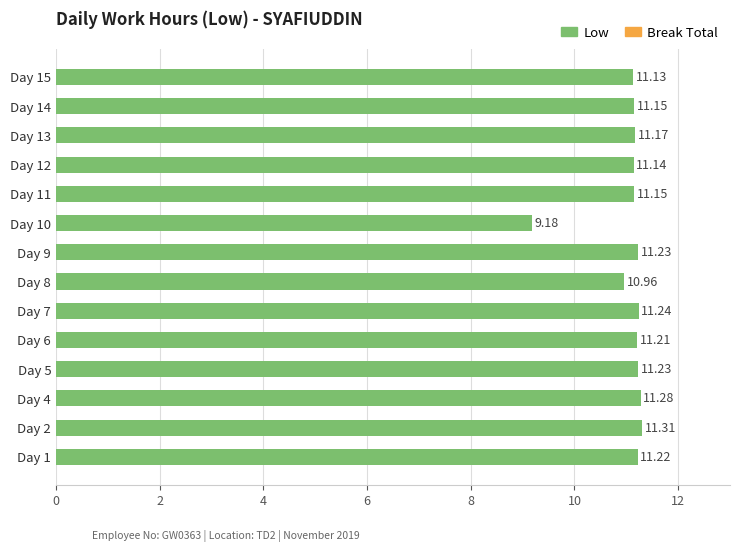

How many bars are there in total?

14